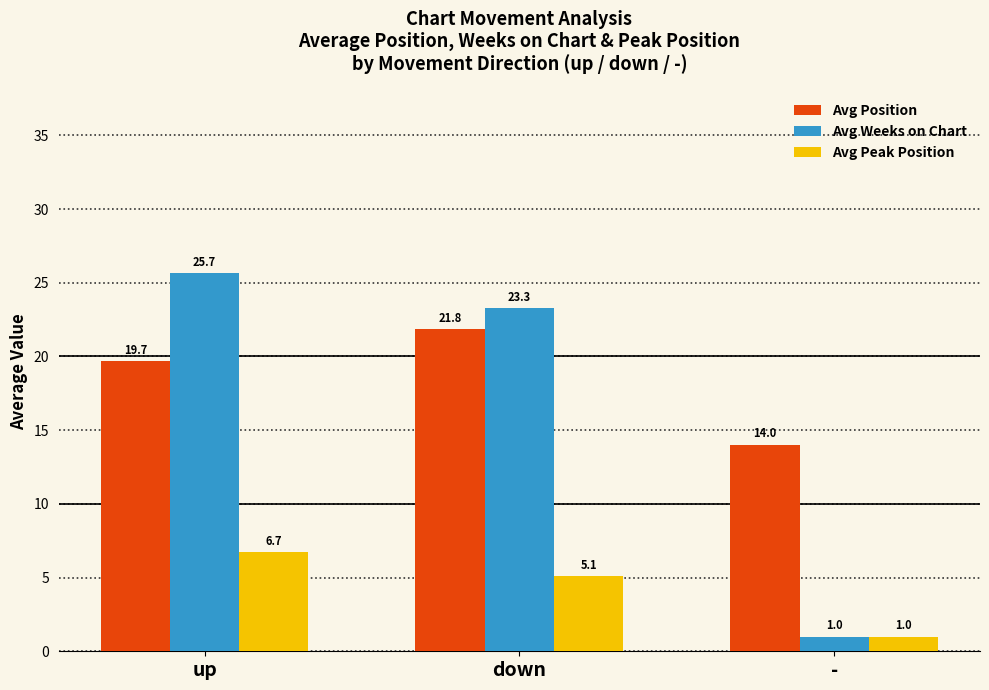

What is the spread (max minus min) of values at -?

13.0